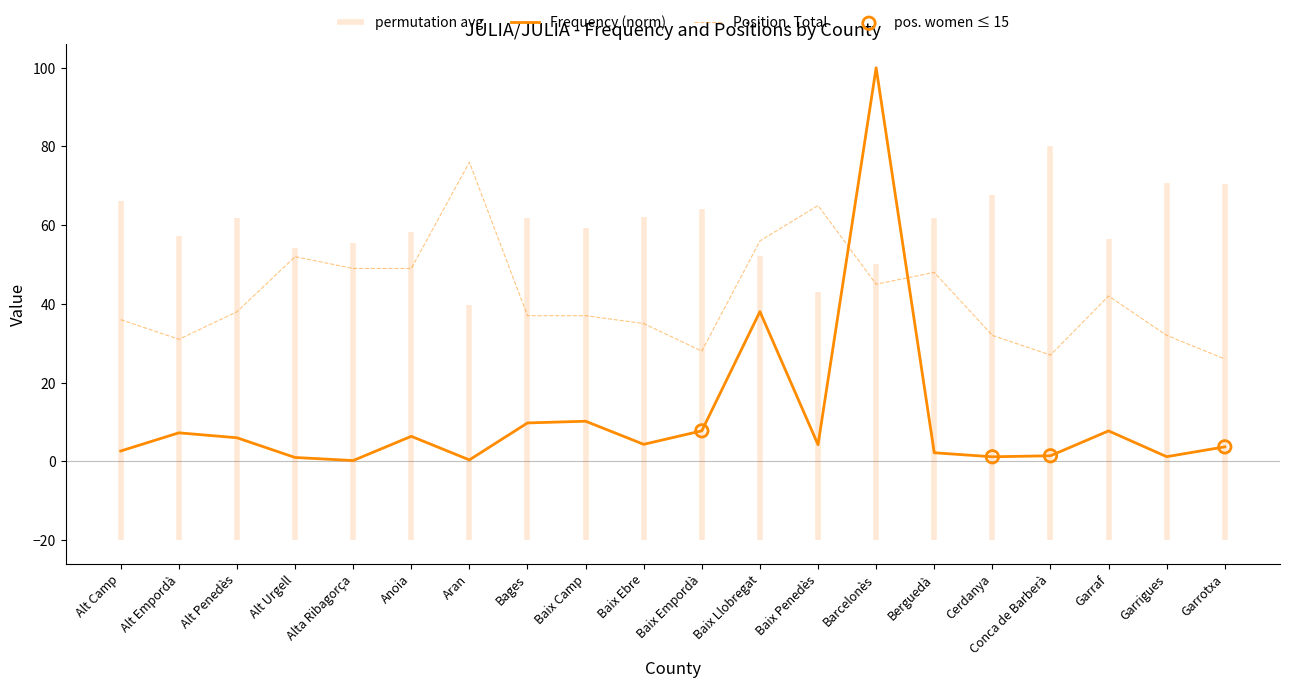

Which series has the largest total across all categories?

Position. Total